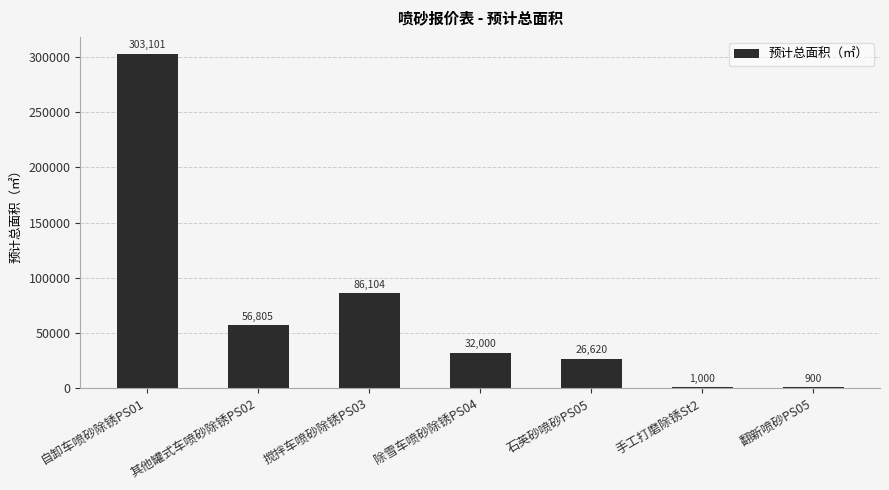

How many data points does each series have?

7